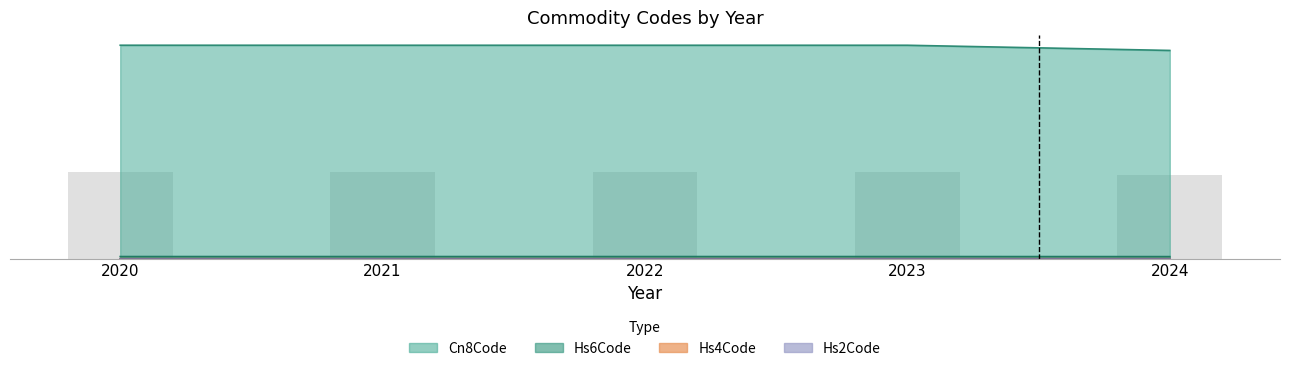

How many data points does each series have?

5